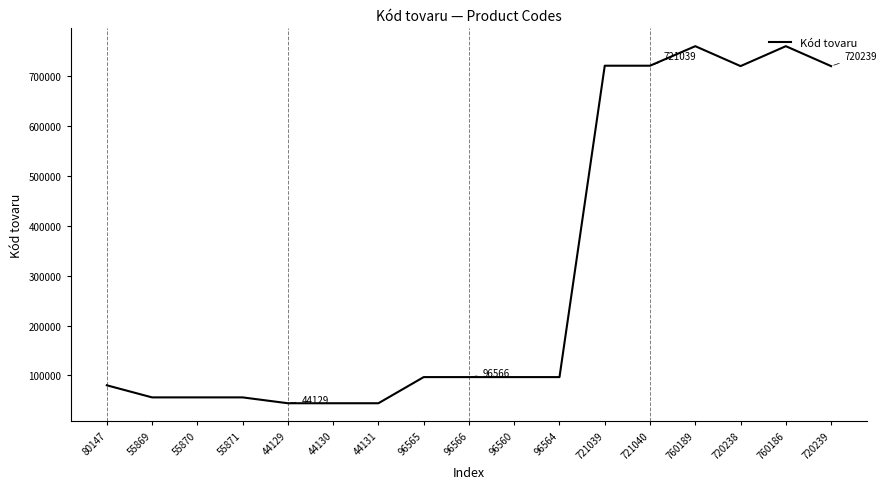

What is the change in value from 55871 to 721040?

+665169